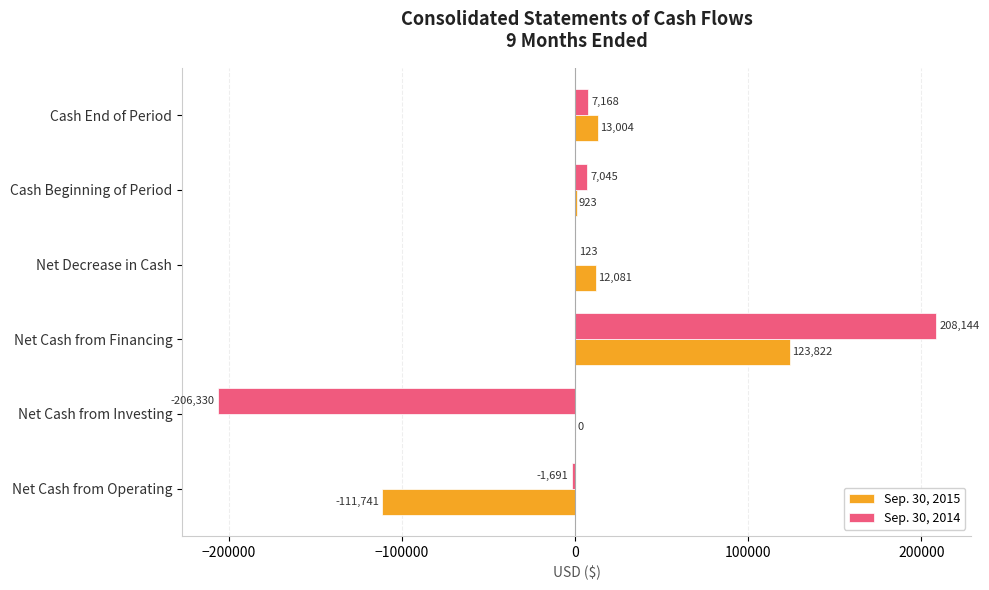

Between Net Decrease in Cash and Cash Beginning of Period, which series saw the biggest shift?

Sep. 30, 2015